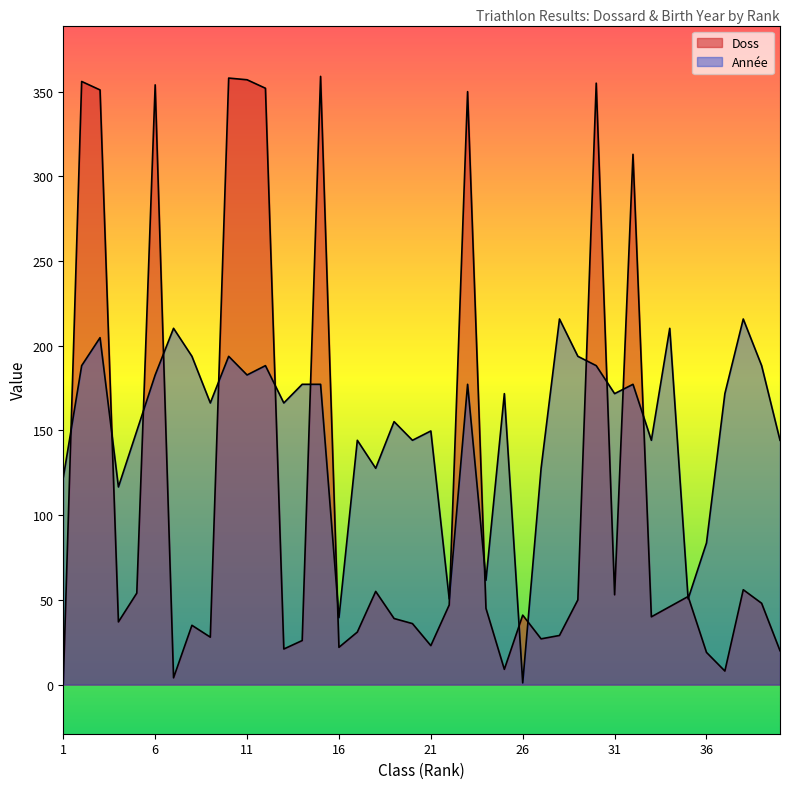

What is the difference between the highest and lowest values at 1?

121.2